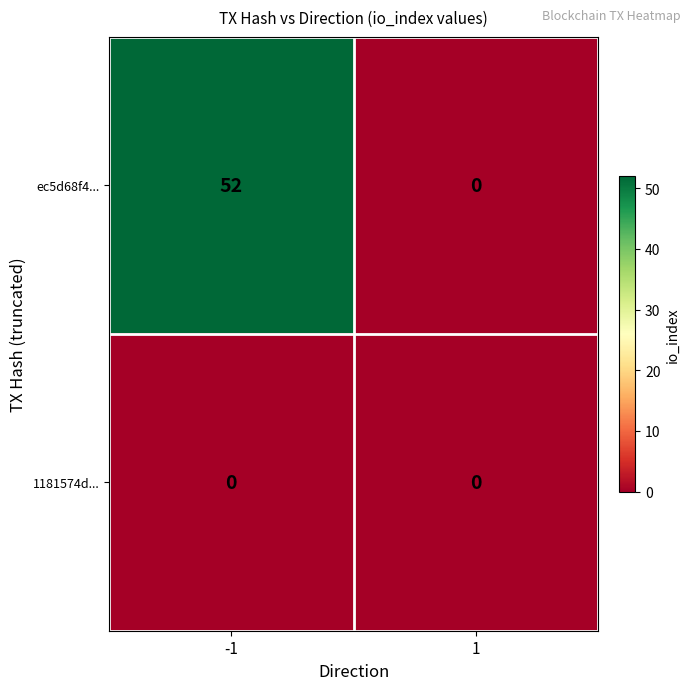

What is the highest value of the ec5d68f4... series?

52